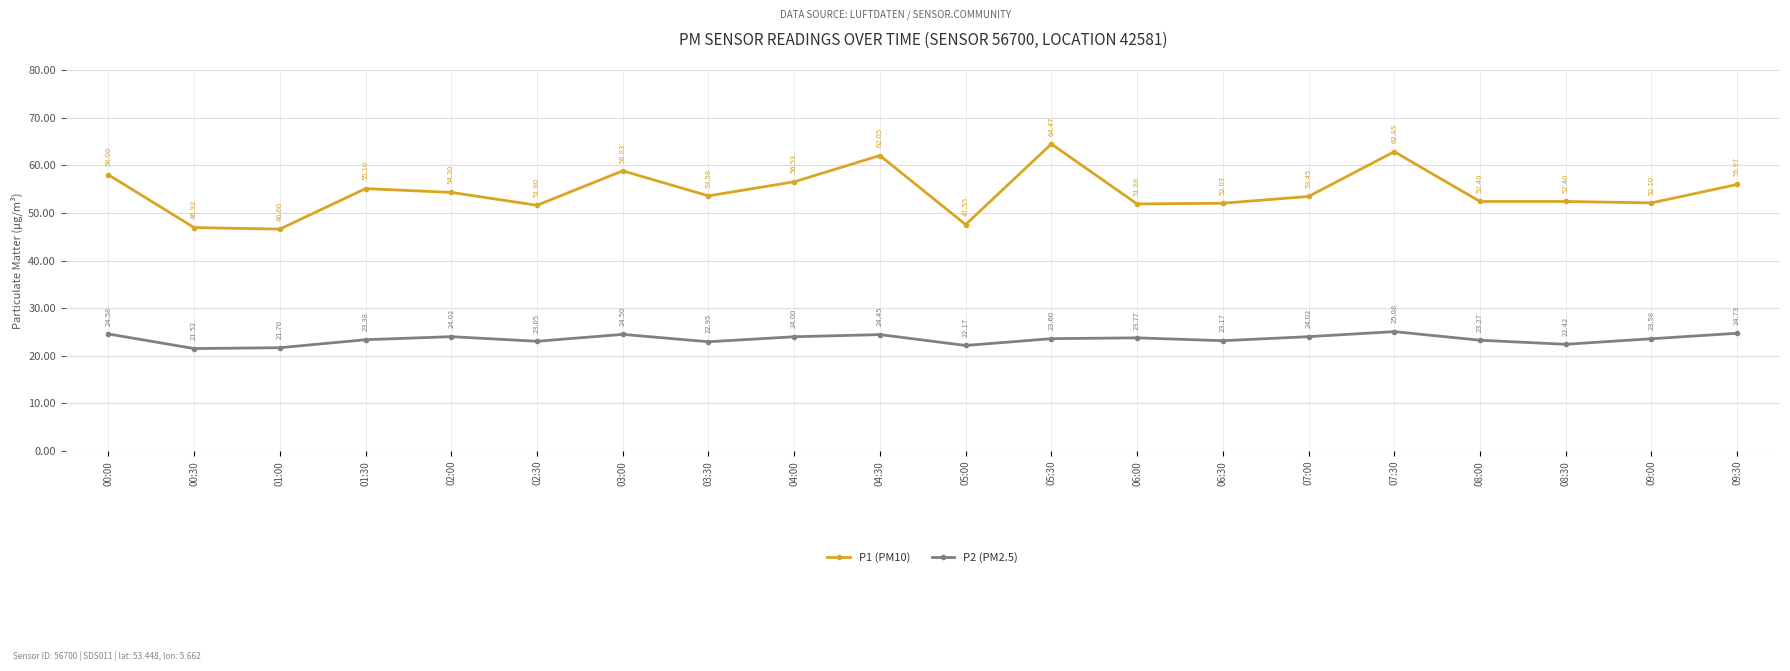

What is the sum of the P1 (PM10) values at 04:00 and 09:30?

112.5